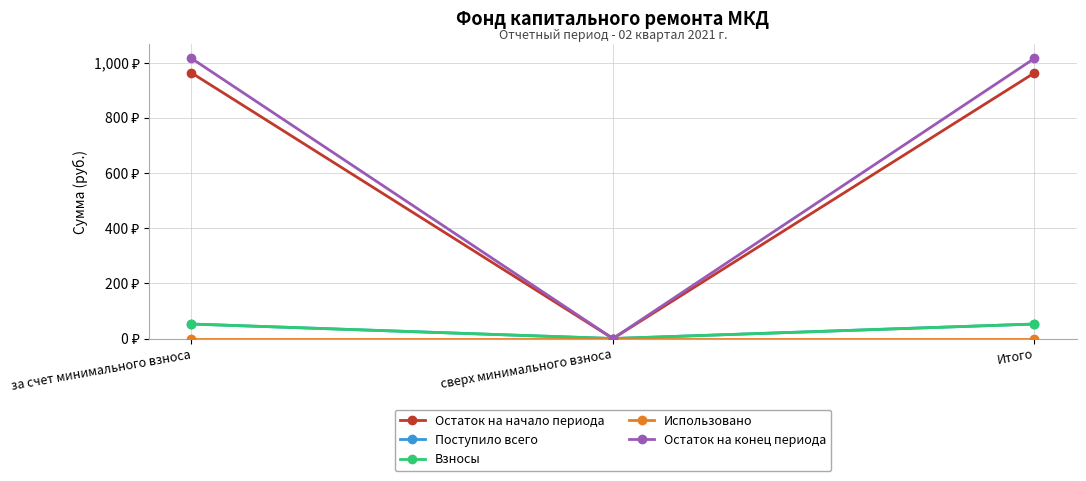

Reading right to left, list all the values displayed in this chart.

Остаток на начало периода: 962.7	0.0	962.7
Поступило всего: 52.6	0.0	52.6
Взносы: 52.6	0.0	52.6
Использовано: 0.0	0.0	0.0
Остаток на конец периода: 1015.2	0.0	1015.2